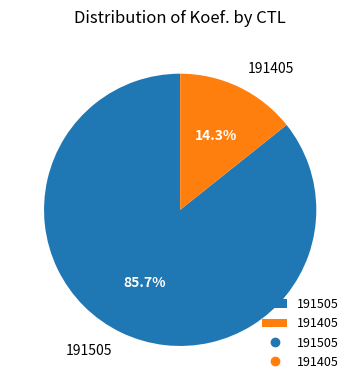

Combined, do 191505 and 191405 account for over 50%?

Yes